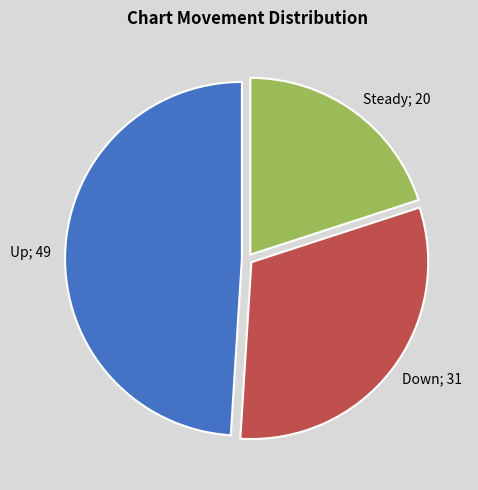

Rank the categories by value from lowest to highest.

Steady; 20, Down; 31, Up; 49